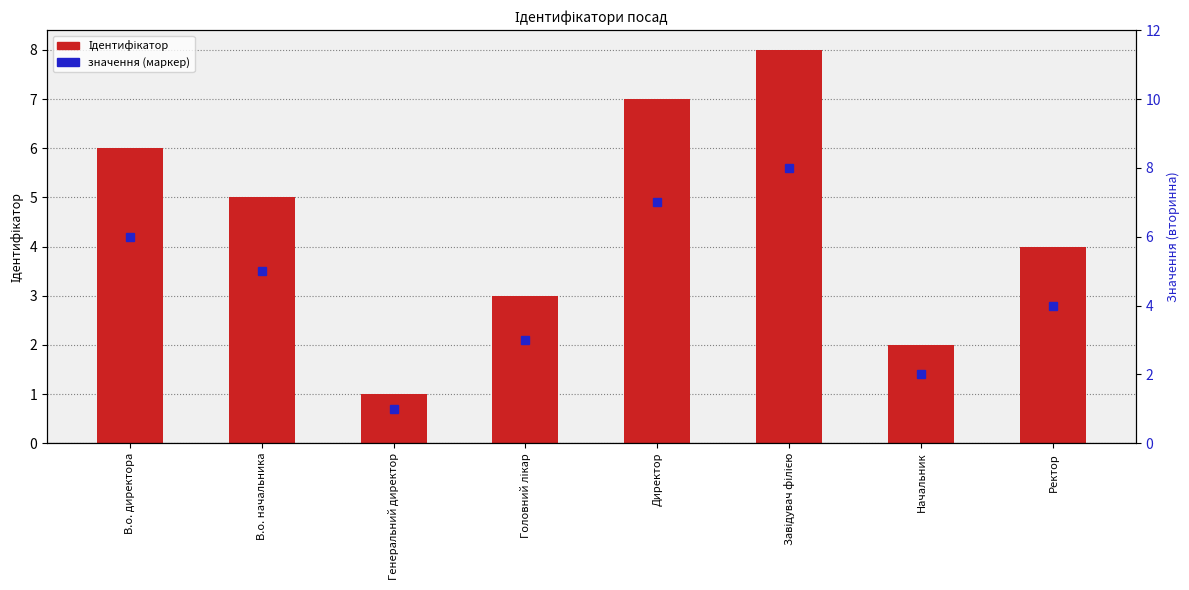

What is the label of the 6th bar from the left?

Завідувач філією